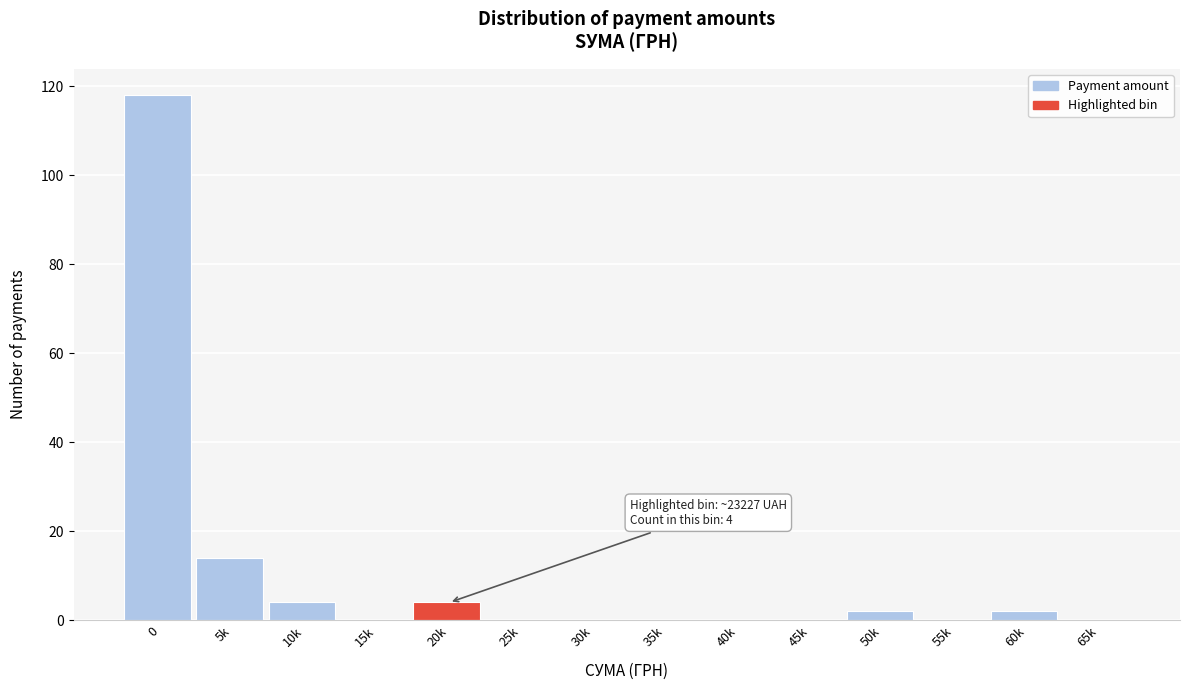

Reading left to right, transcribe all the data shown in this chart.

0=118	5k=14	10k=4	15k=0	20k=4	25k=0	30k=0	35k=0	40k=0	45k=0	50k=2	55k=0	60k=2	65k=0